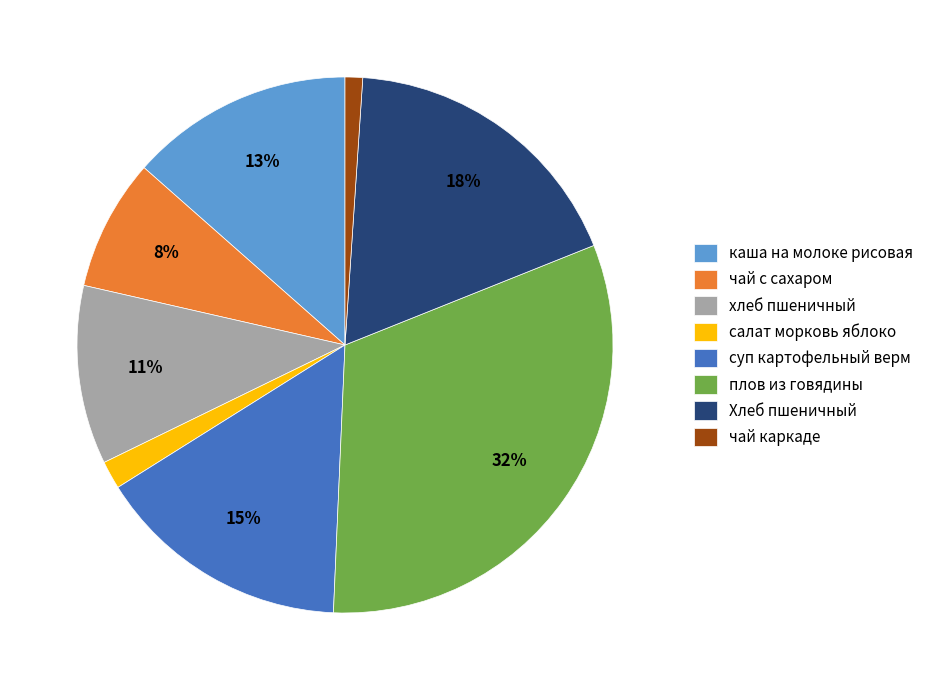

What is the ratio of the value at чай с сахаром to the value at суп картофельный верм?

0.5